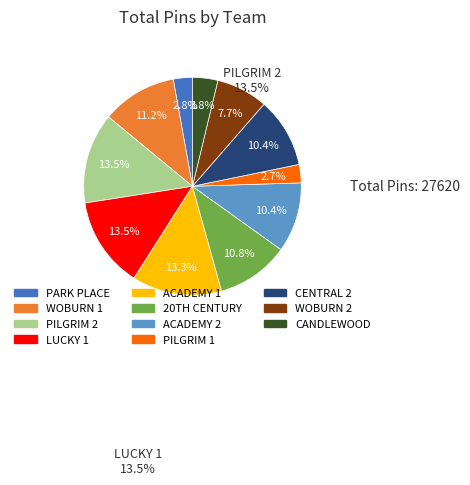

What is the ratio of the value at LUCKY 1 to the value at PARK PLACE?

4.8